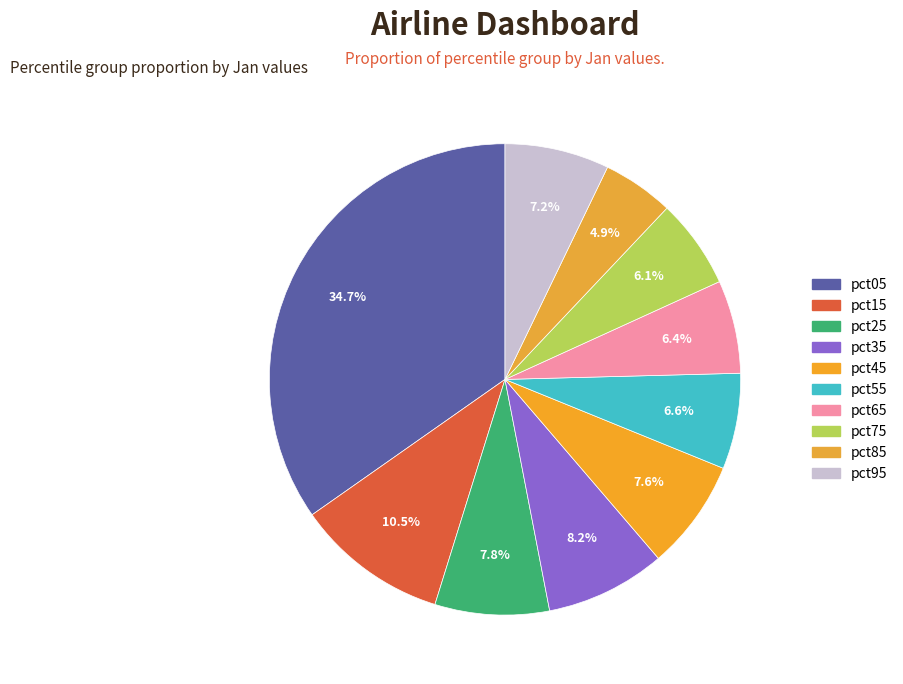

To the nearest percent, what portion does pct75 represent?

6%